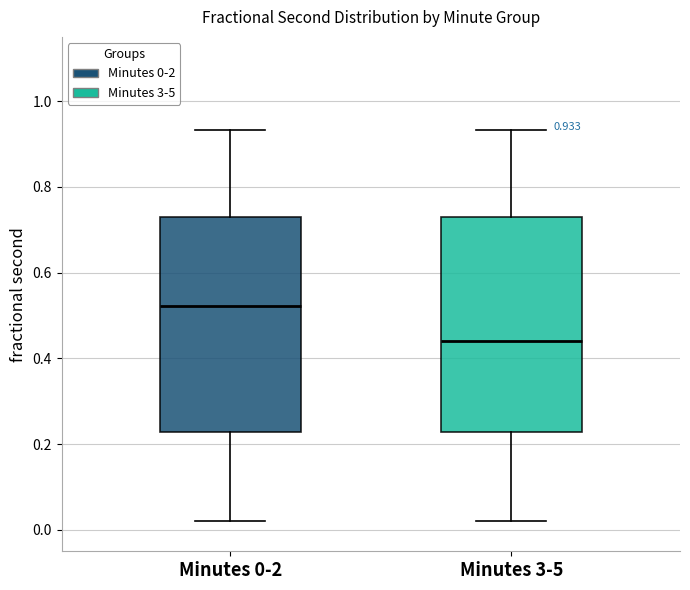

Which box's median line is the highest?

Minutes 0-2